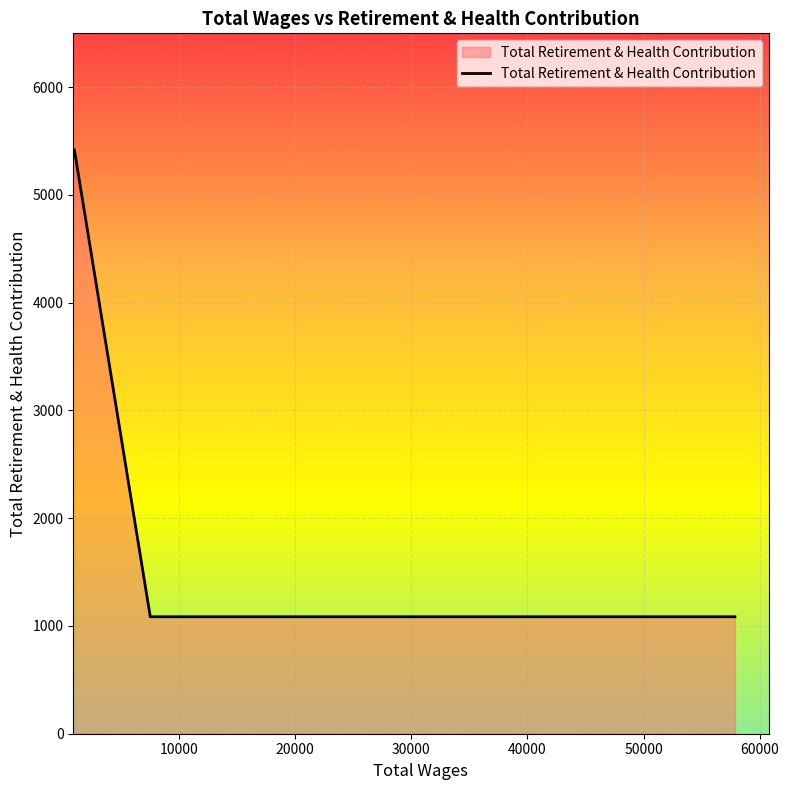

What is the minimum value shown in the chart?

1085